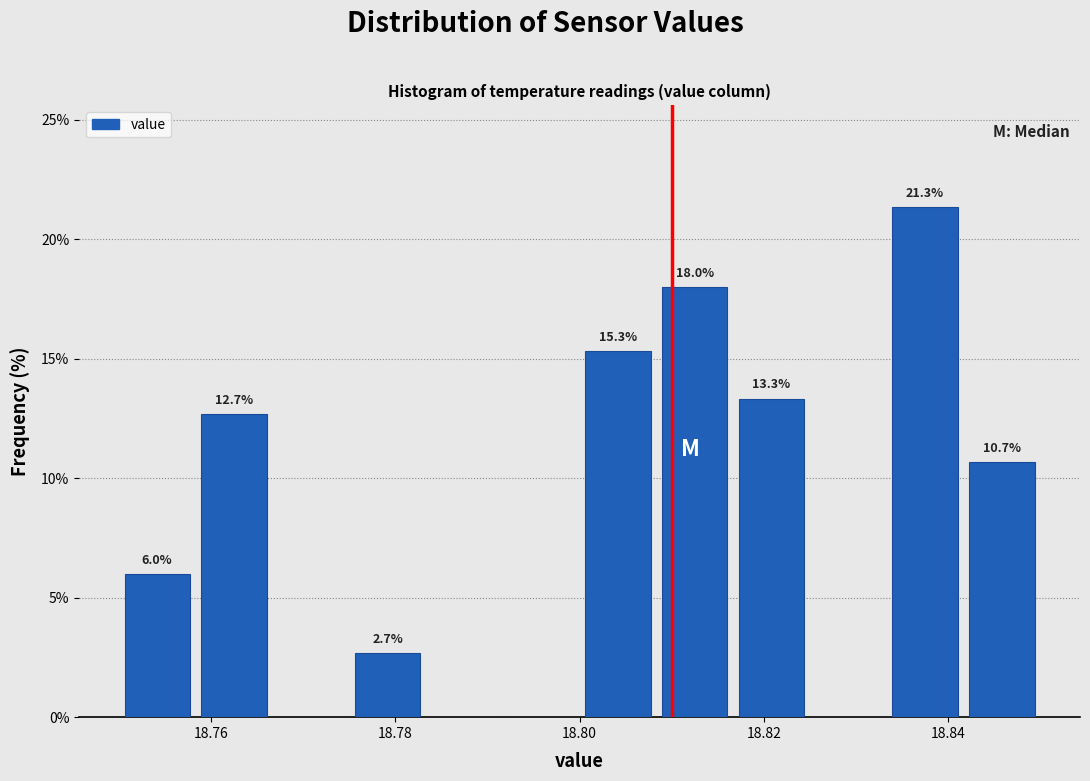

Over which range of the x-axis is the bar tallest?

18.834 to 18.842